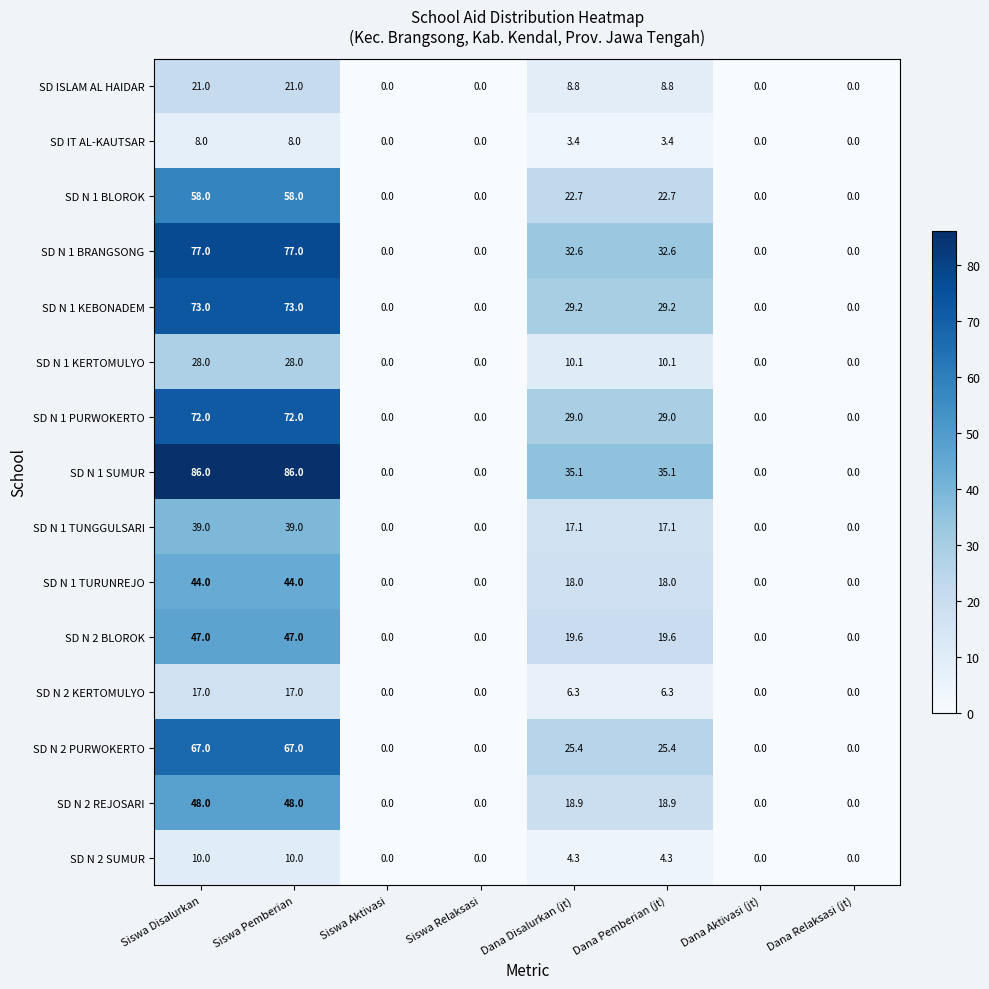

Rank the series by their maximum value, from highest to lowest.

SD N 1 SUMUR, SD N 1 BRANGSONG, SD N 1 KEBONADEM, SD N 1 PURWOKERTO, SD N 2 PURWOKERTO, SD N 1 BLOROK, SD N 2 REJOSARI, SD N 2 BLOROK, SD N 1 TURUNREJO, SD N 1 TUNGGULSARI, SD N 1 KERTOMULYO, SD ISLAM AL HAIDAR, SD N 2 KERTOMULYO, SD N 2 SUMUR, SD IT AL-KAUTSAR